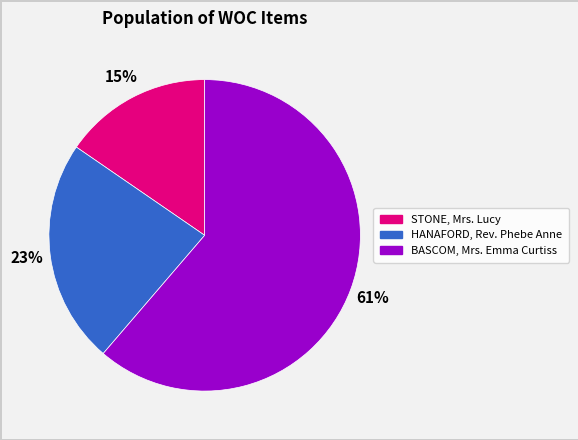

To the nearest percent, what portion does HANAFORD, Rev. Phebe Anne represent?

23%